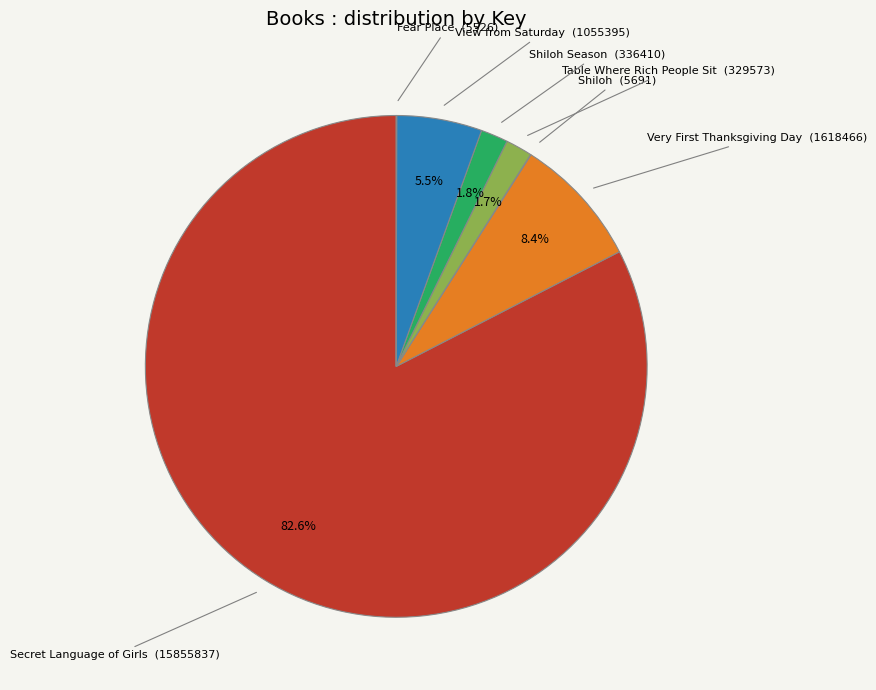

Does any single category account for the majority?

Yes